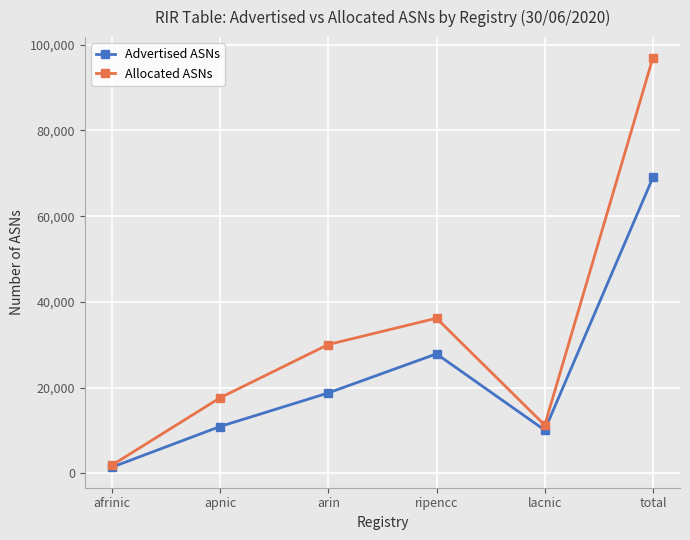

The value of Advertised ASNs at apnic is 10924. True or false?

True